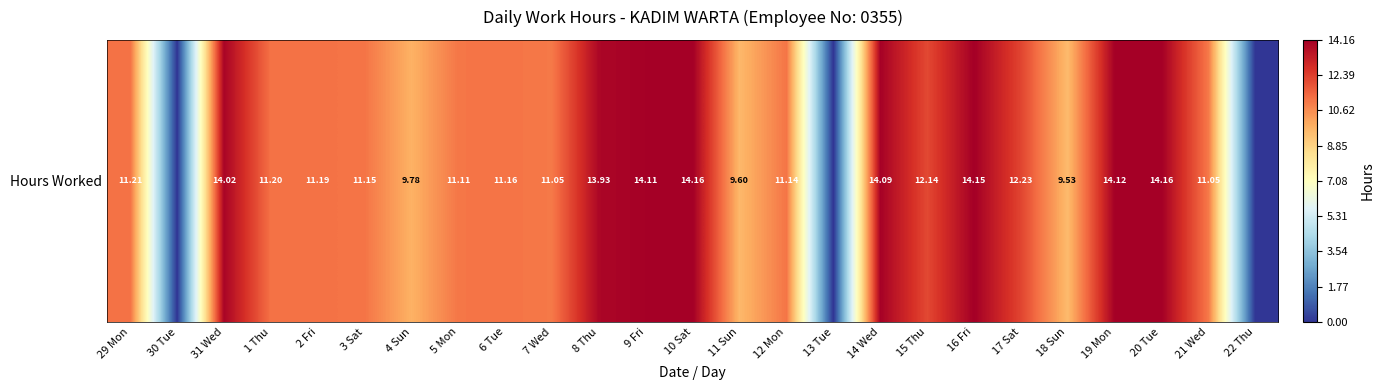

Reading left to right, transcribe all the data shown in this chart.

11.2	0.0	14.0	11.2	11.2	11.2	9.8	11.1	11.2	11.1	13.9	14.1	14.2	9.6	11.1	0.0	14.1	12.1	14.2	12.2	9.5	14.1	14.2	11.1	0.0